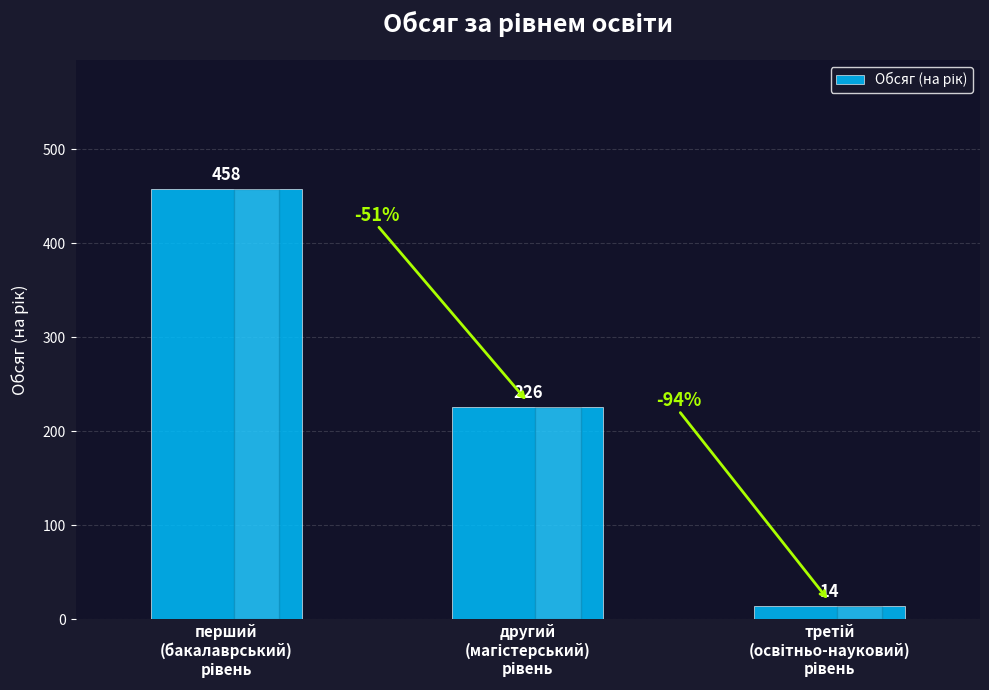

Count the values in the range 14 to 458.

3